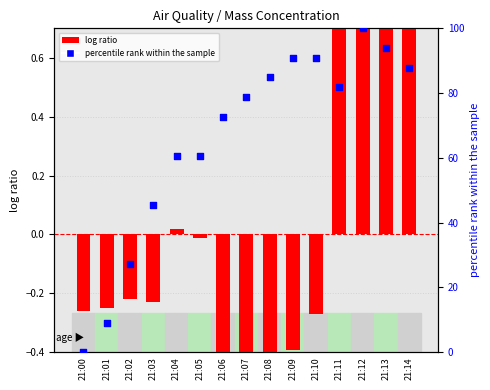

Which series contains the lowest Y value?

log ratio